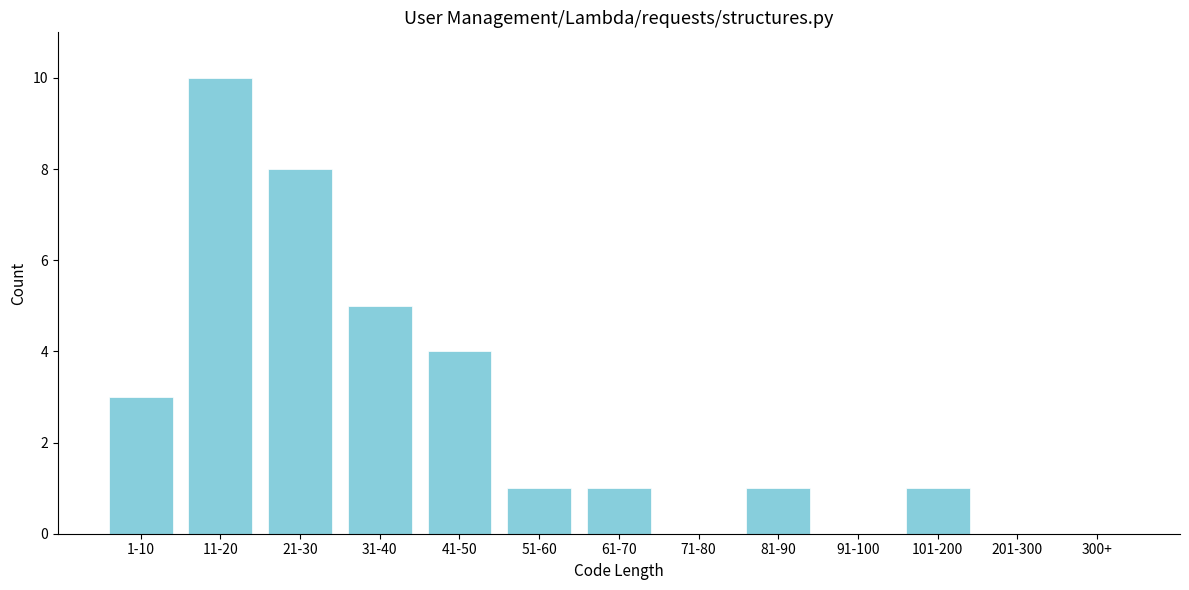

Reading left to right, list all the values displayed in this chart.

1-10=3	11-20=10	21-30=8	31-40=5	41-50=4	51-60=1	61-70=1	71-80=0	81-90=1	91-100=0	101-200=1	201-300=0	300+=0